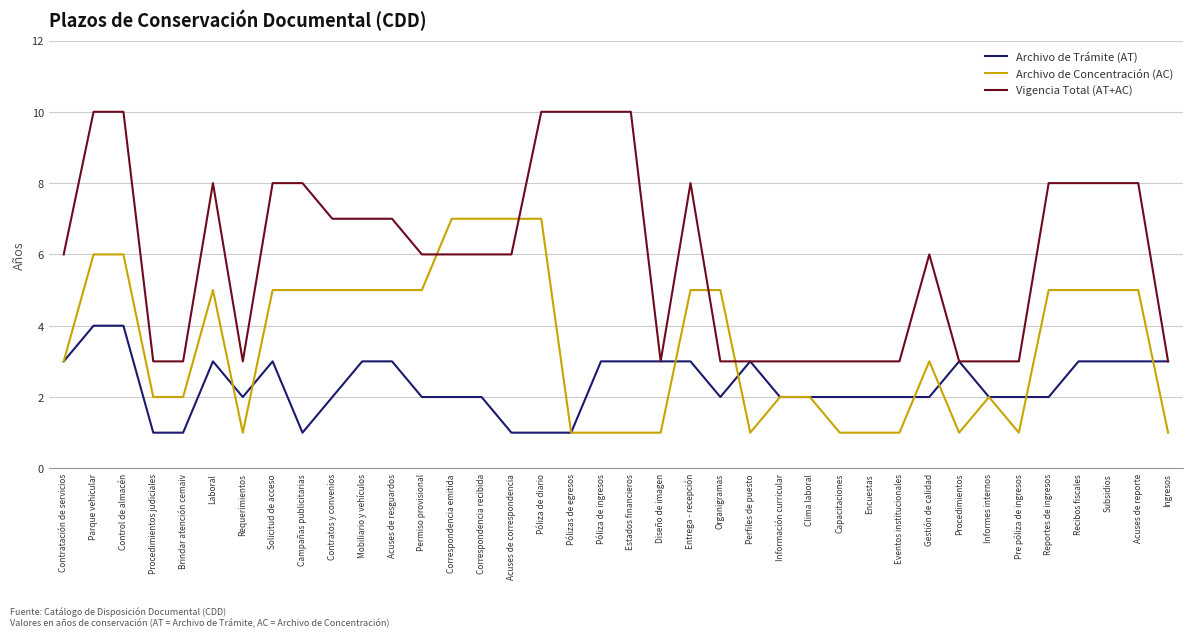

How many values in the Archivo de Concentración (AC) series are below 5?

19